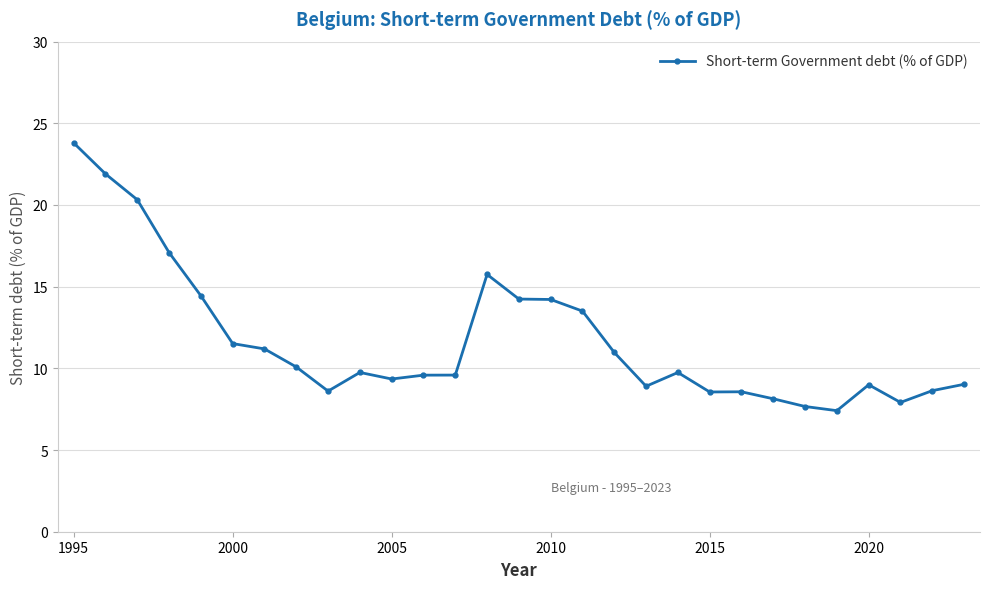

How many lines are shown in the chart?

1